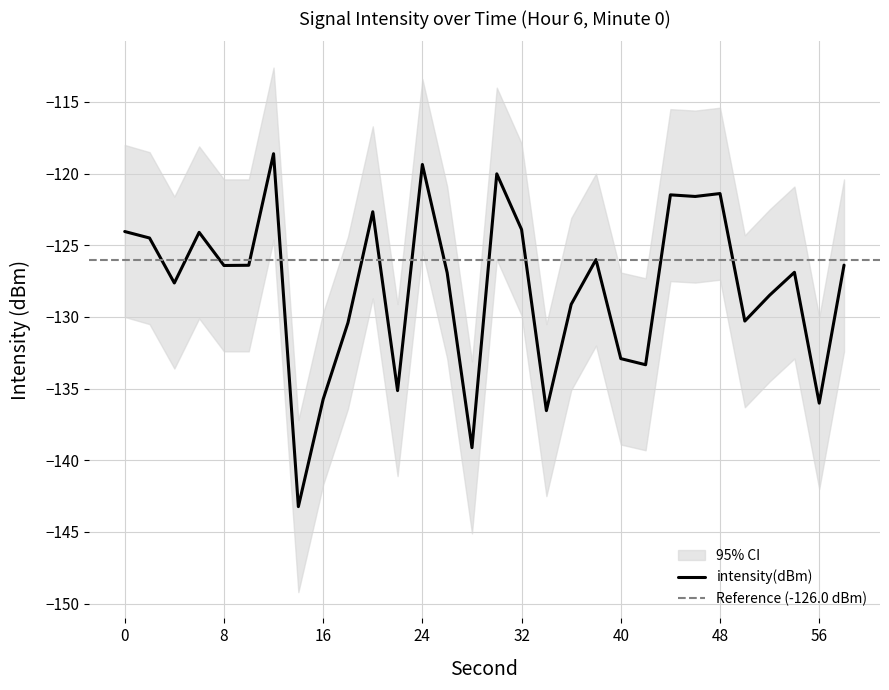

List the labels in order of lower_ci value, largest first.

12, 24, 30, 48, 44, 46, 20, 32, 0, 6, 2, 38, 8, 10, 58, 26, 54, 4, 52, 36, 50, 18, 40, 42, 22, 16, 56, 34, 28, 14